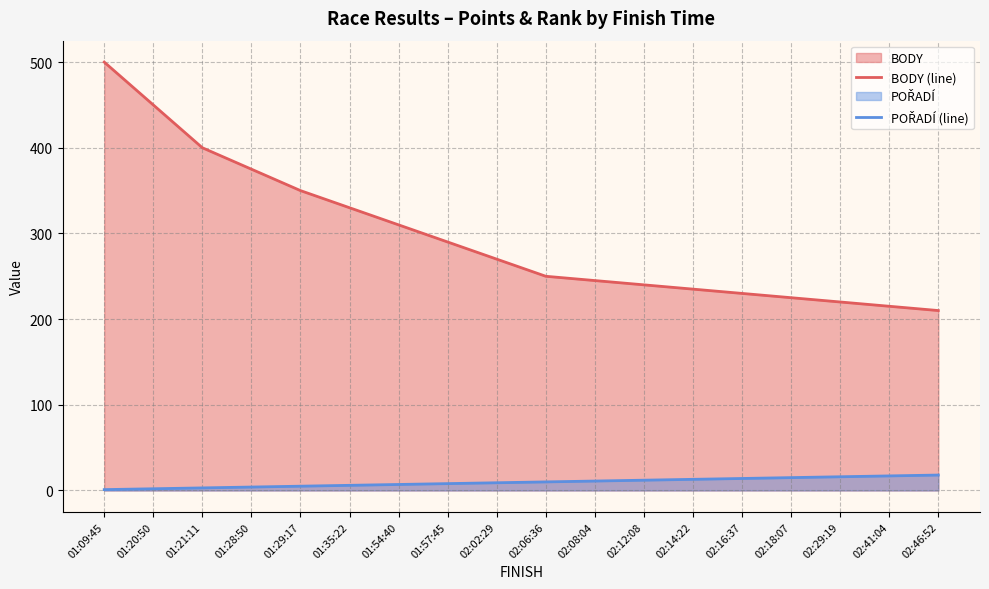

What is the value of the POŘADÍ (line) point at the 9th from the left?

9